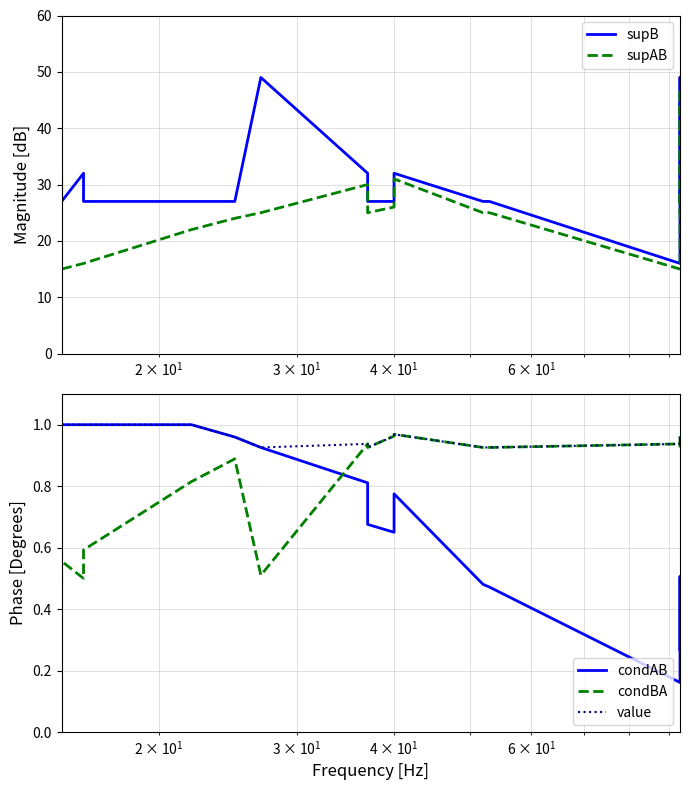

What is the value of the supAB point at the 18th from the left?

47.0